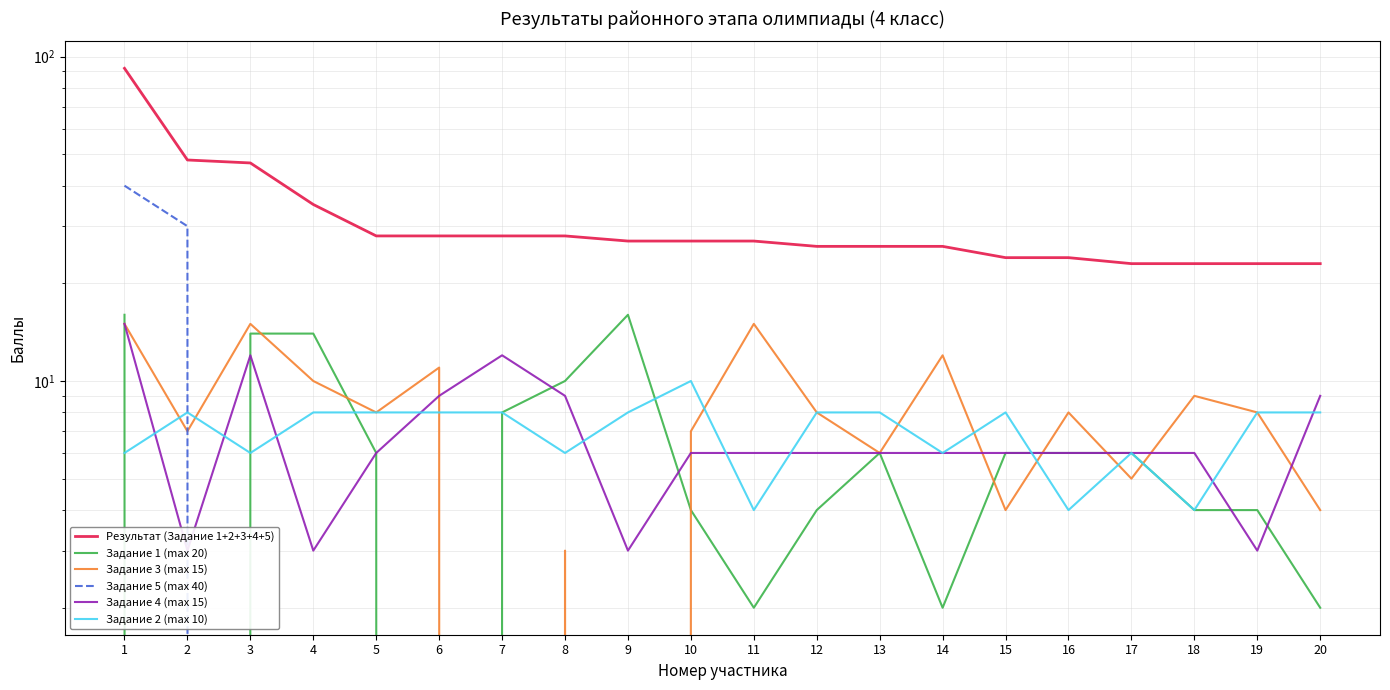

Rank the series by their maximum value, from lowest to highest.

Задание 2 (max 10), Задание 3 (max 15), Задание 4 (max 15), Задание 1 (max 20), Задание 5 (max 40), Результат (Задание 1+2+3+4+5)